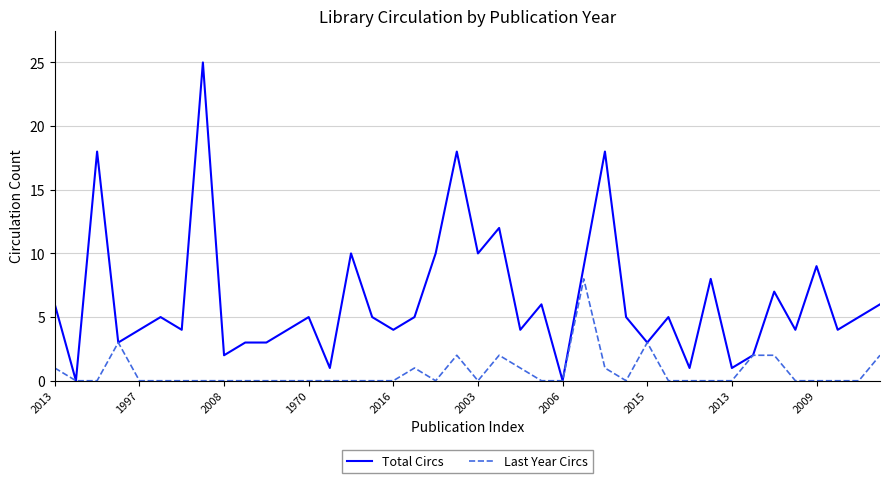

What is the maximum value shown in the chart?

25